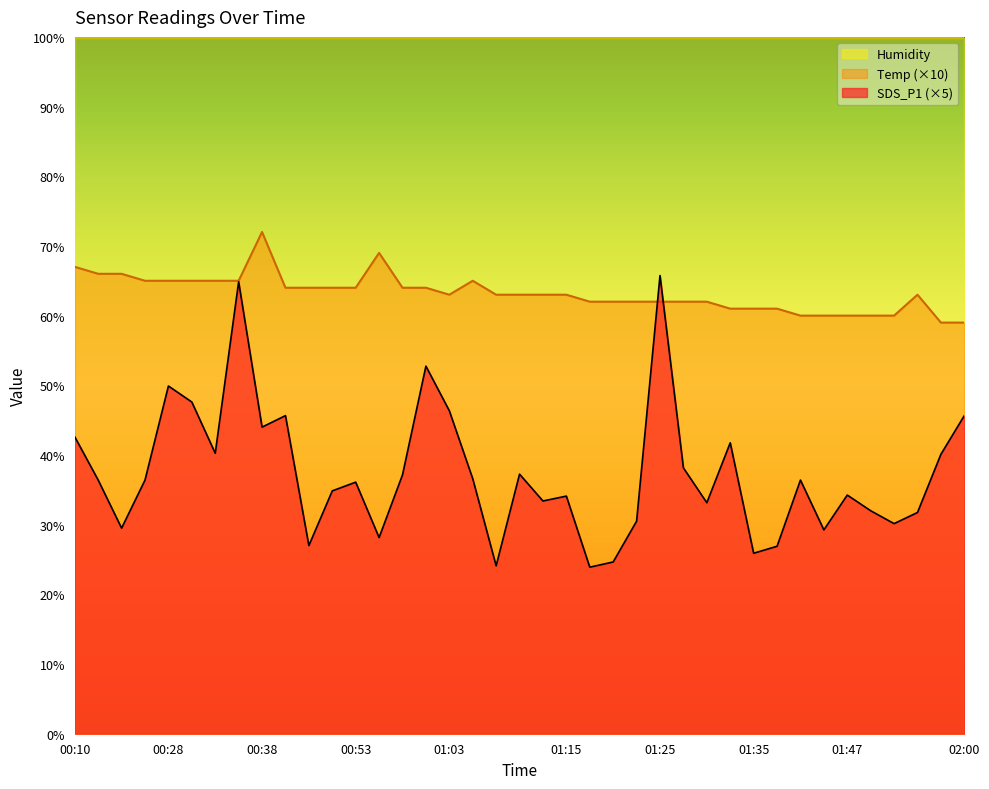

Between which two adjacent categories do Temp and SDS_P1 first intersect?

01:22 and 01:25